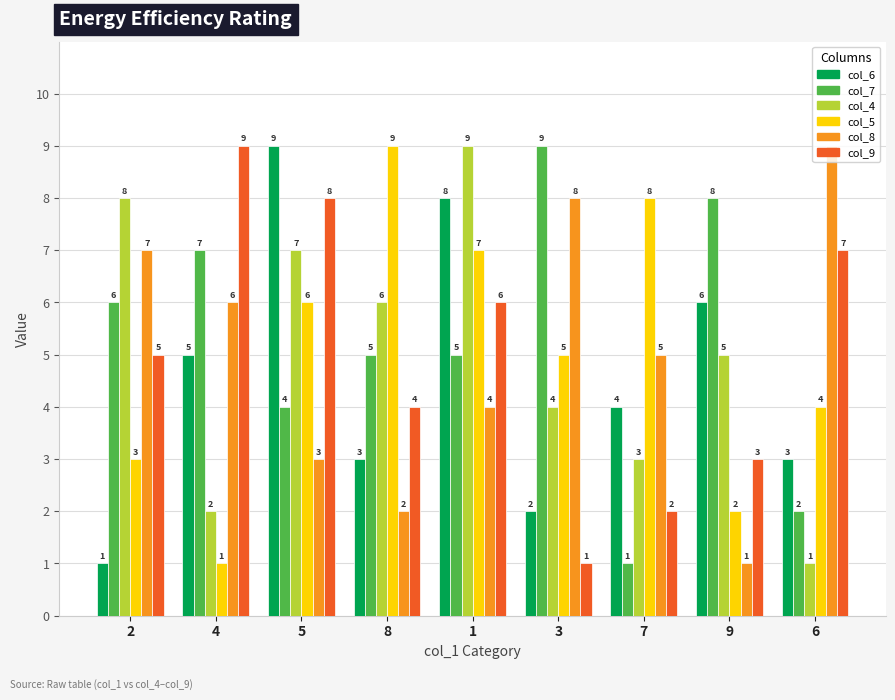

What is the sum of the col_5 values at 3 and 9?

7